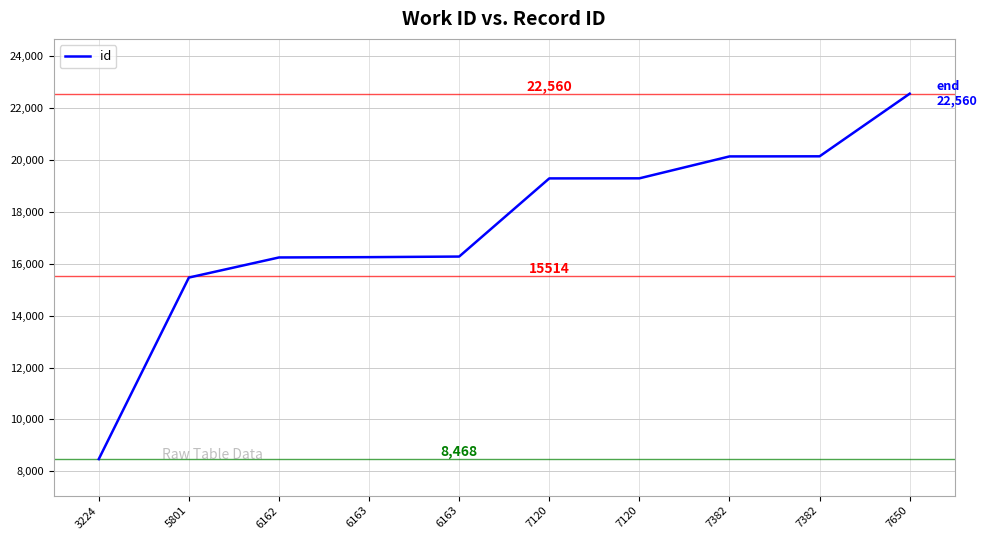

List the labels in order of value, largest first.

7650, 7382, 7382, 7120, 7120, 6163, 6163, 6162, 5801, 3224